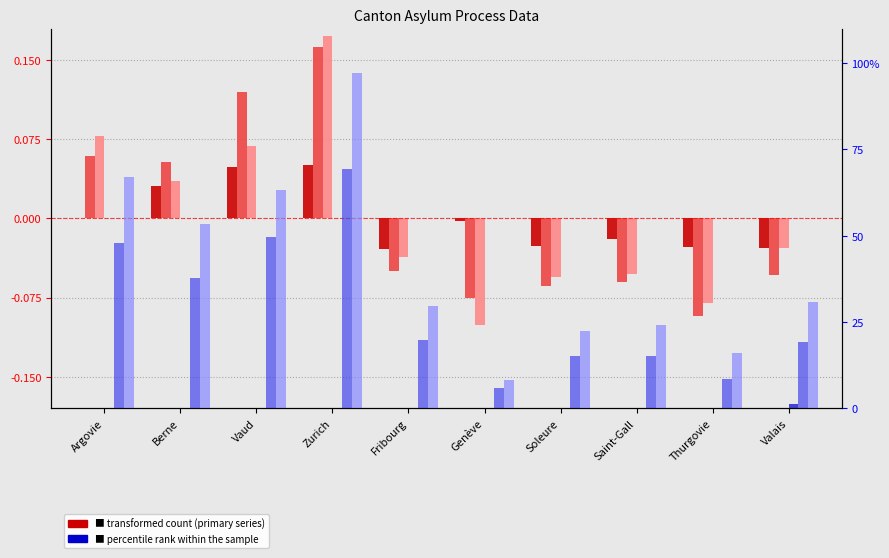

Where is Aide approuvee (col_12) nearest to the value 52?

Berne